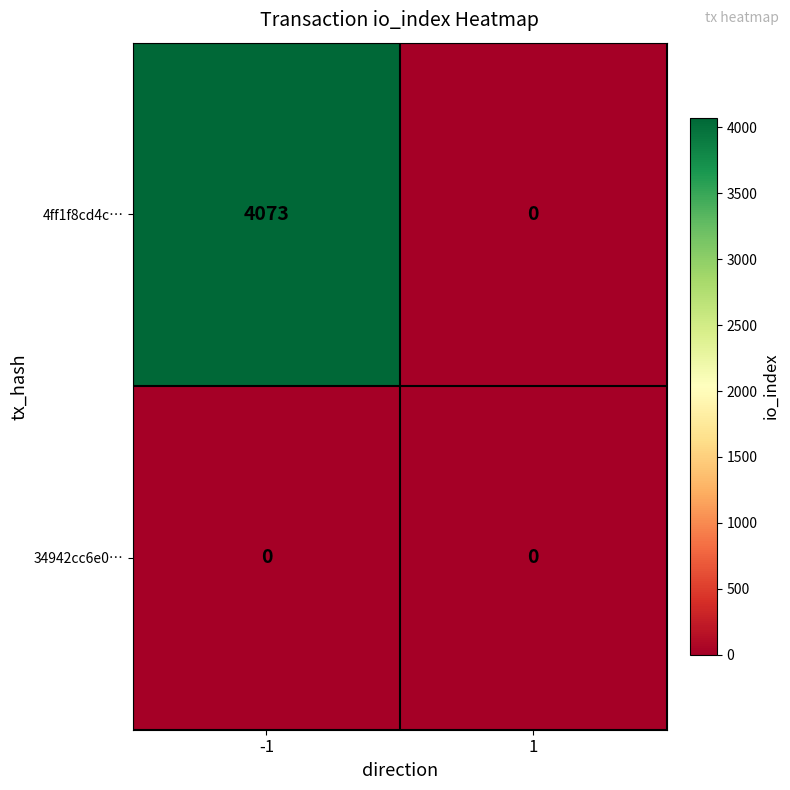

At which category does the chart reach its peak across all series?

-1